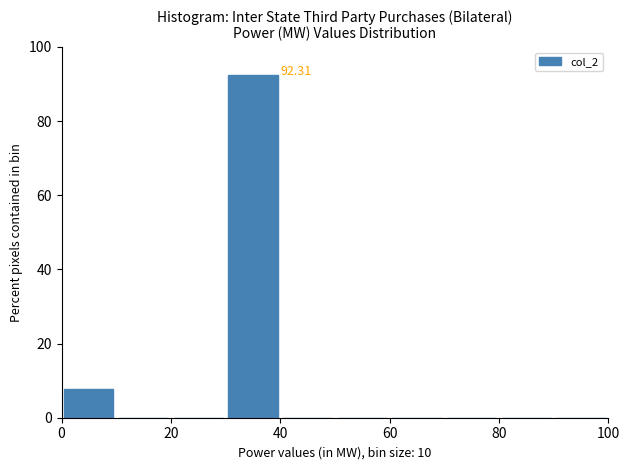

Which range on the x-axis has the tallest bar?

30 to 40